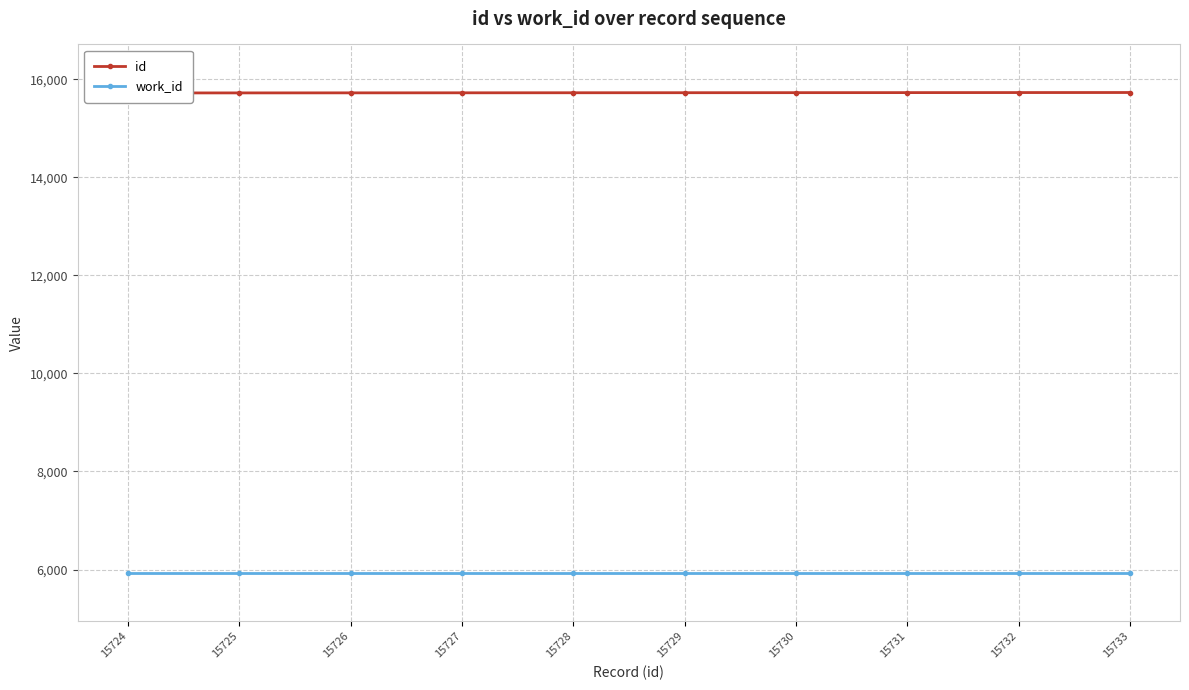

Between 15729 and 15727, which is larger?

15729